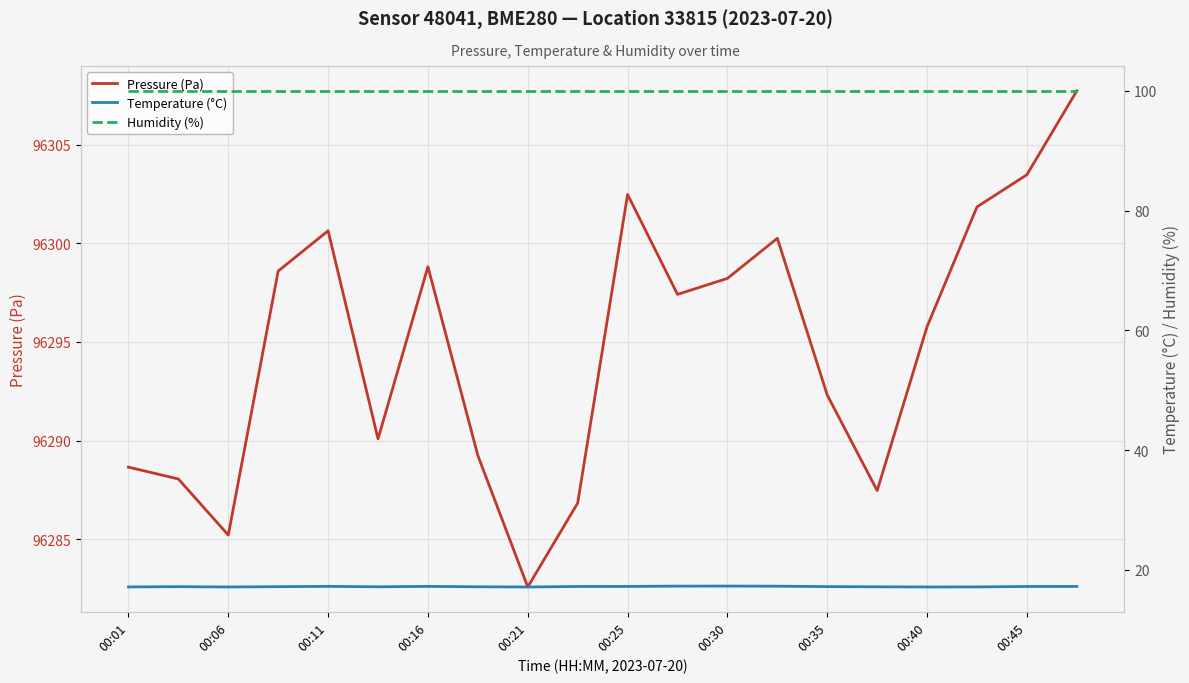

True or false: Pressure (Pa) and Humidity (%) intersect in this chart.

False